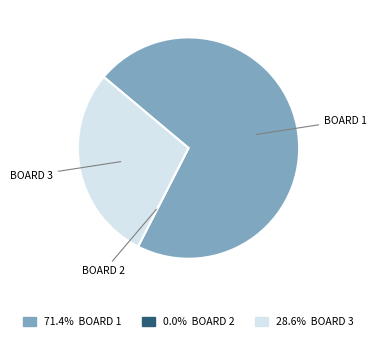

Does any single category account for the majority?

Yes